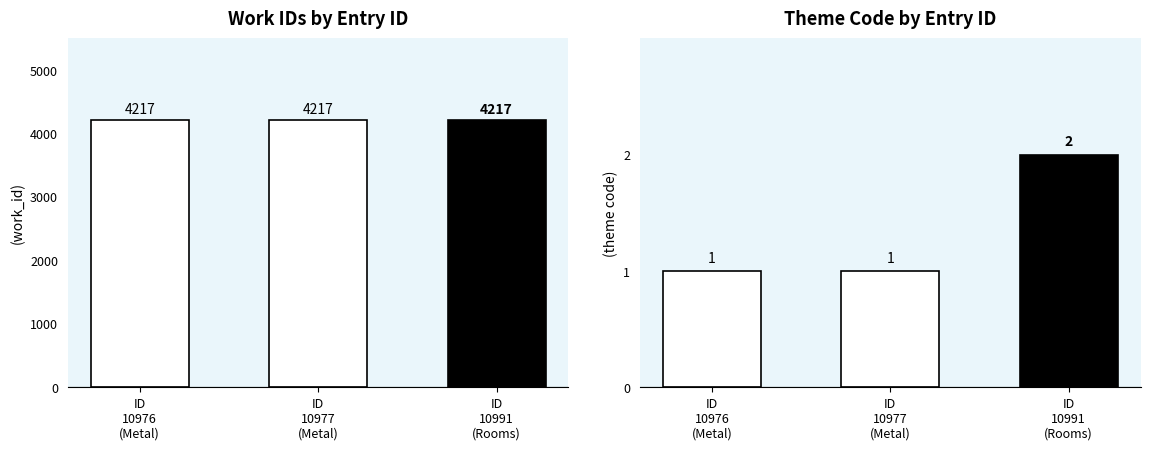

How many distinct data groups are displayed?

2